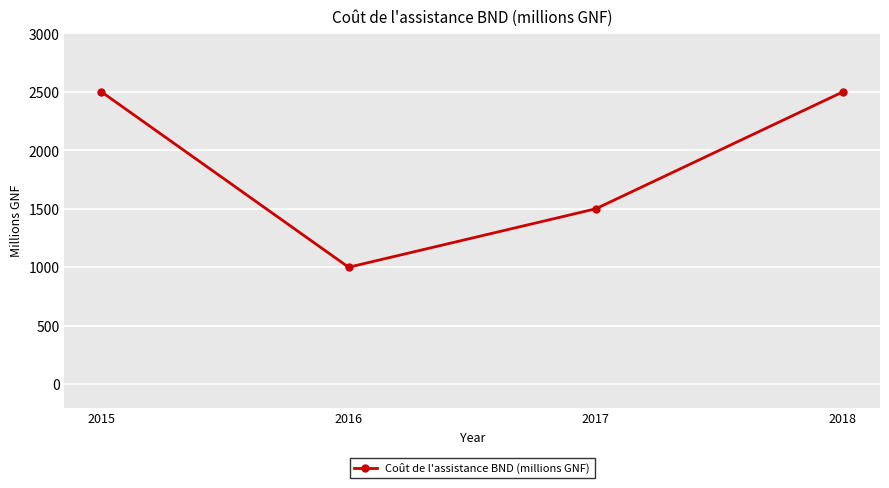

Reading left to right, extract all data points from this chart.

2500	1000	1500	2500